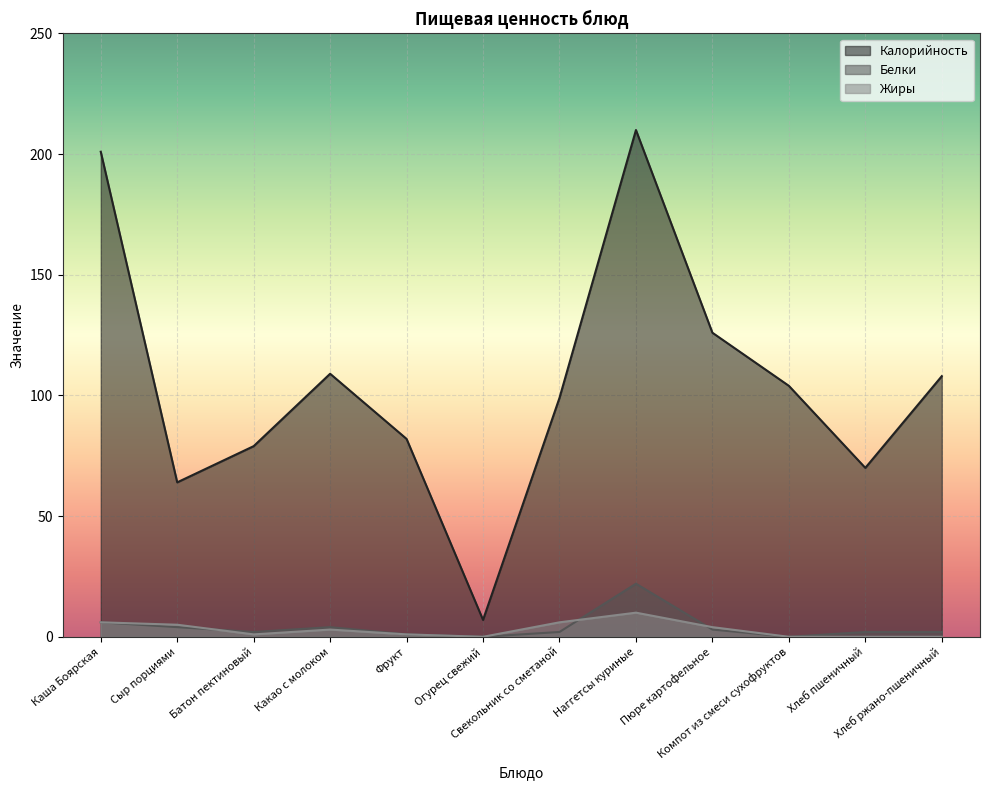

What is the maximum value shown in the chart?

210